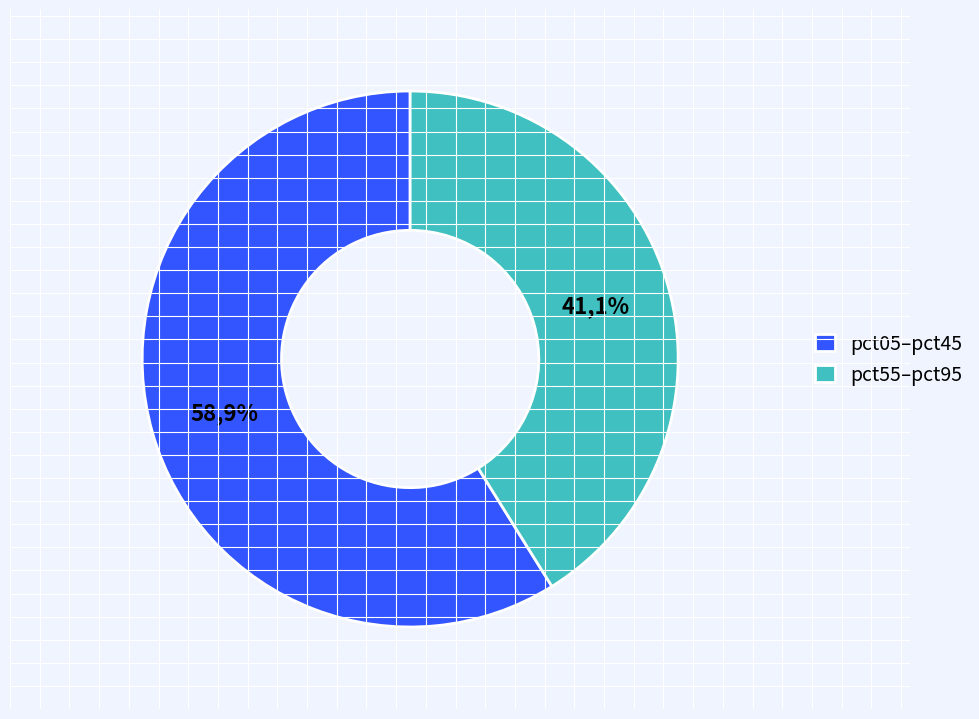

True or false: pct65 accounts for 17% of the total.

False